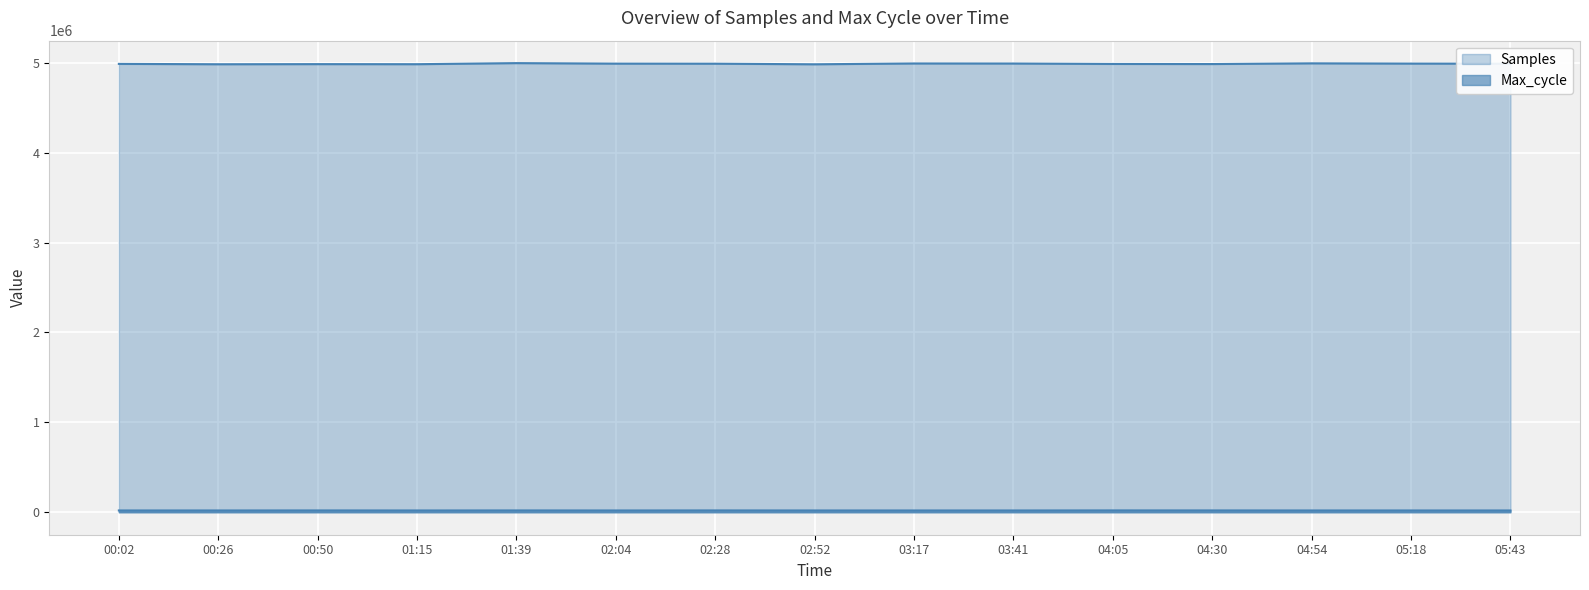

What is the difference between the maximum and minimum values in the Max_cycle series?

645